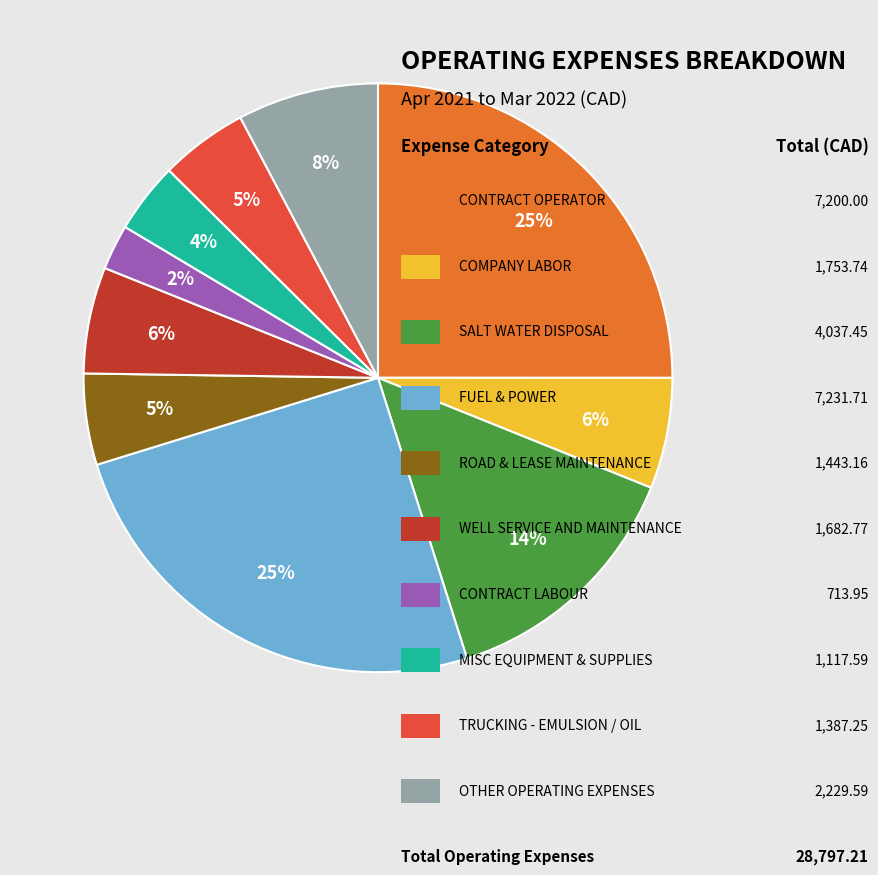

How many segments does this pie chart have?

10